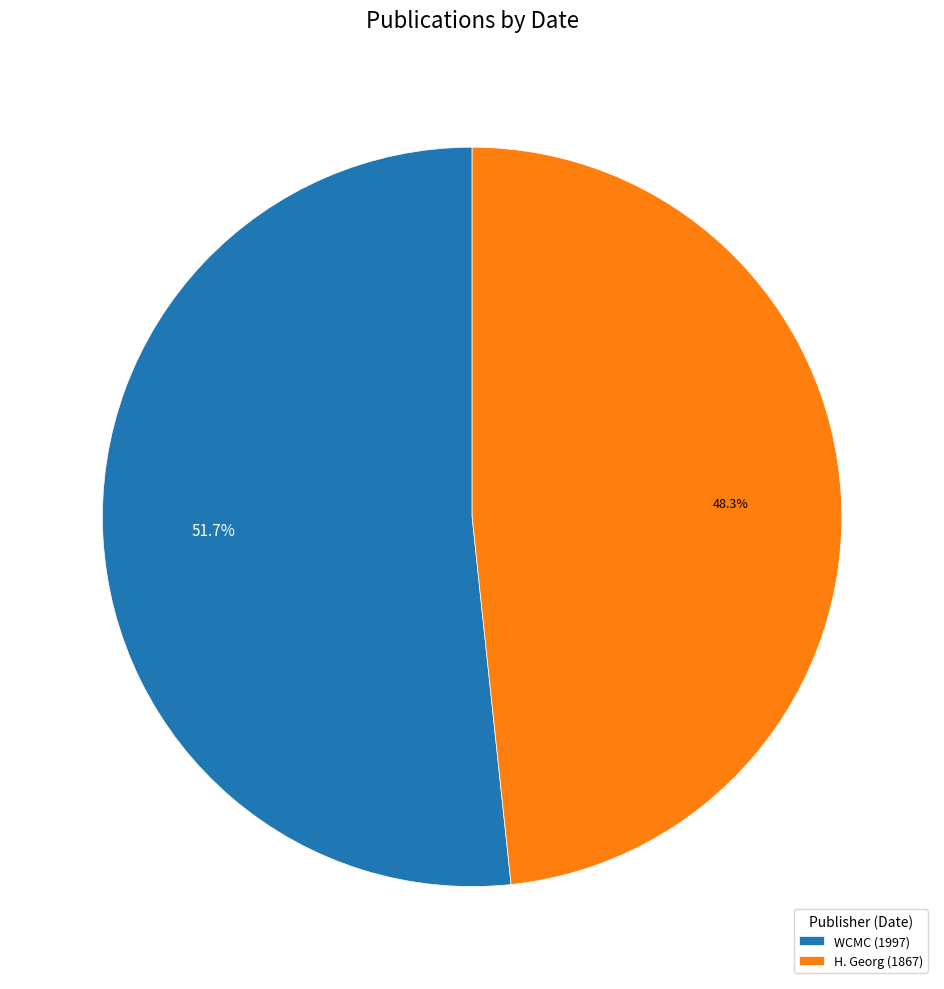

Combined, what portion of the pie is WCMC (1997) and H. Georg (1867)?

100.0%